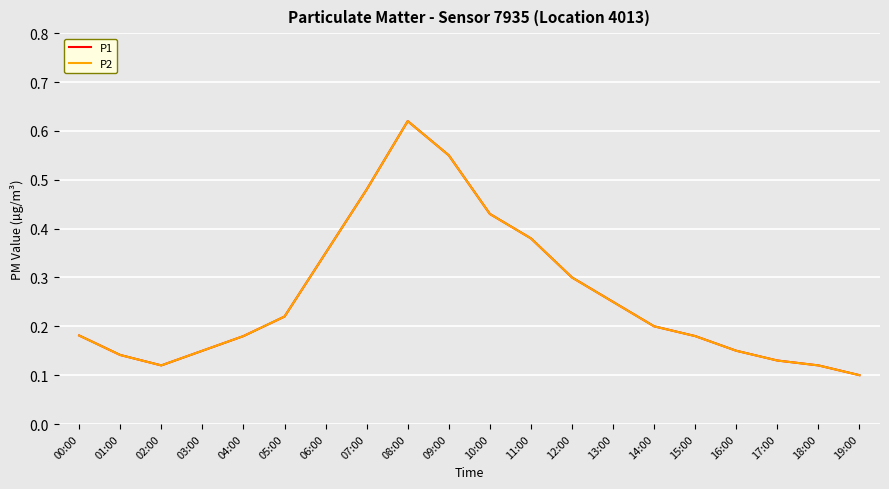

Does the chart have visible grid lines?

Yes